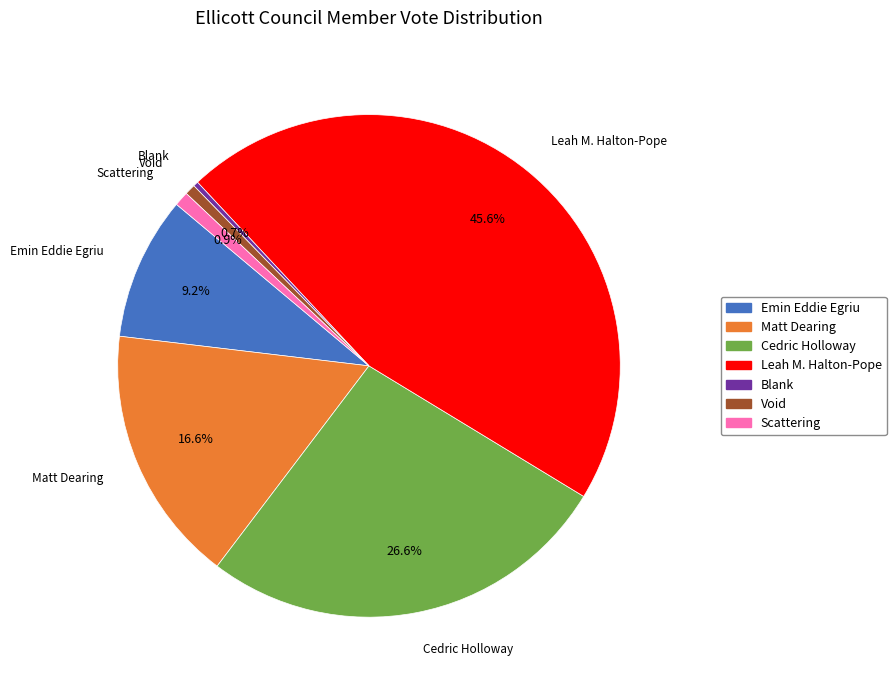

How much of the chart is everything except Void?

99.3%